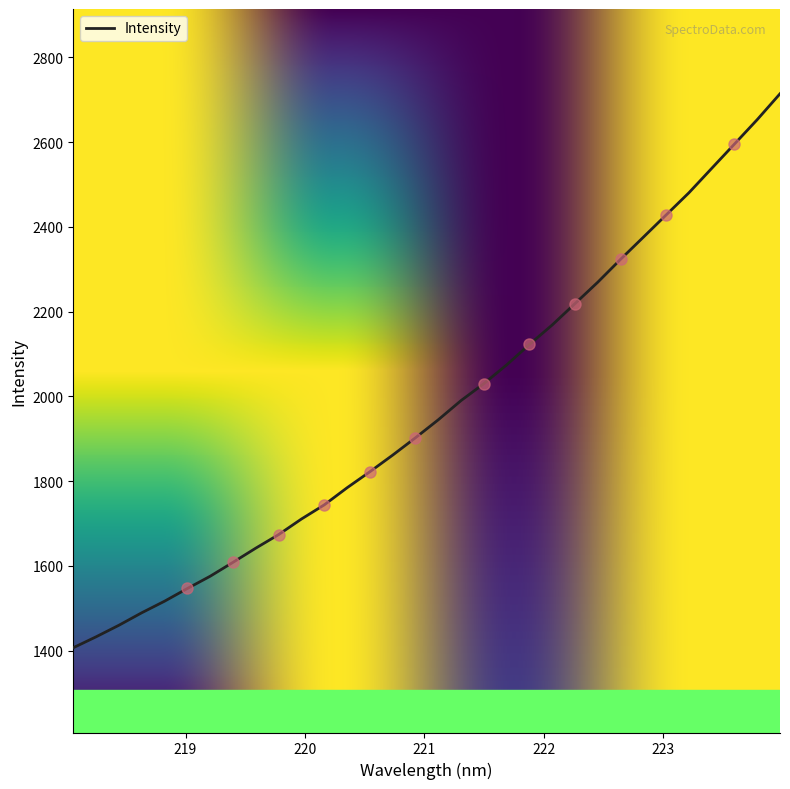

What is the smallest value displayed?

1406.7